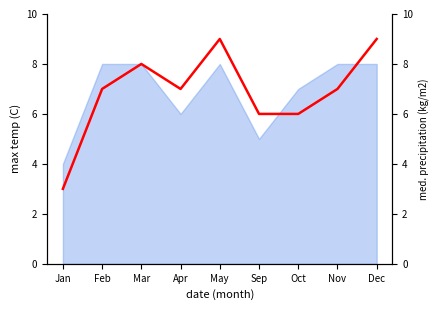

How many values are between 6 and 8?

6